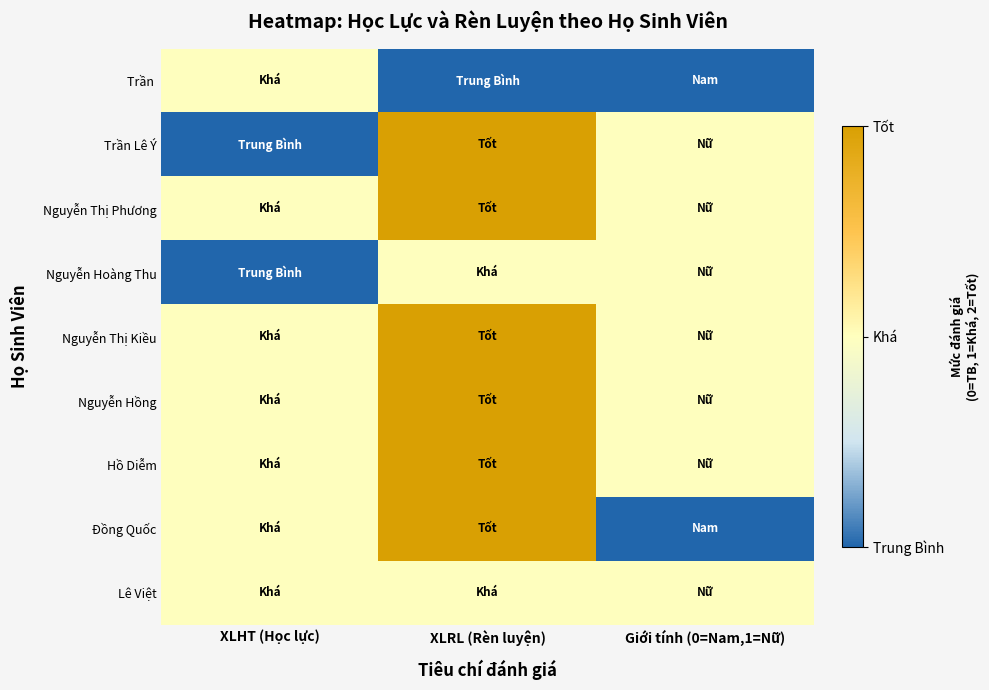

List the series in order of their peak value, highest first.

Trần Lê Ý, Nguyễn Thị Phương, Nguyễn Thị Kiều, Nguyễn Hồng, Hồ Diễm, Đồng Quốc, Trần, Nguyễn Hoàng Thu, Lê Việt